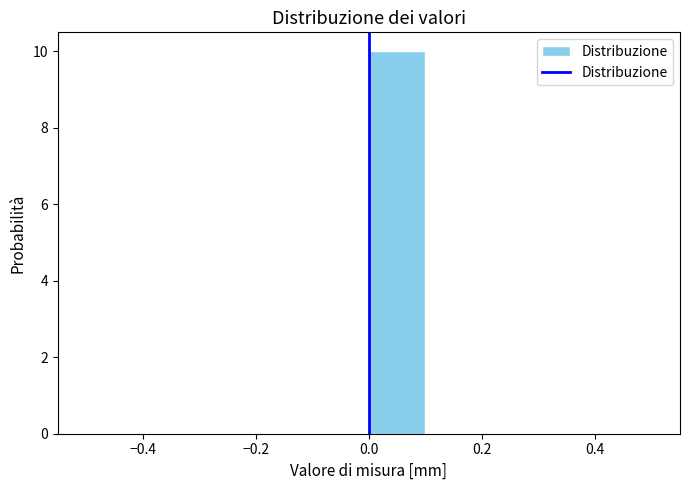

How tall is the bar that spans 0.0 to 0.1 on the x-axis? The values are not printed on the chart, so give them approximately, as read against the axis.

10